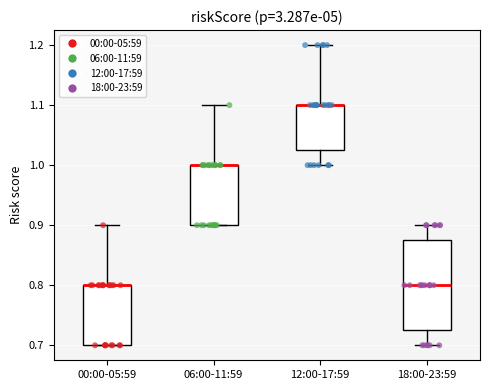

Reading left to right, transcribe this box plot: for each box, give where its median line is, the range the box spans, and where its two whiskers end, as read against the y-axis. The values are not printed on the chart, so give them approximately, as read against the axis.

00:00-05:59: median 0.80 (drawn on the box's upper edge), box 0.70 to 0.80, whiskers 0.70 to 0.90
06:00-11:59: median 1.00 (drawn on the box's upper edge), box 0.90 to 1.00, whiskers 0.90 to 1.10
12:00-17:59: median 1.10 (drawn on the box's upper edge), box 1.03 to 1.10, whiskers 1.00 to 1.20
18:00-23:59: median 0.80, box 0.73 to 0.88, whiskers 0.70 to 0.90